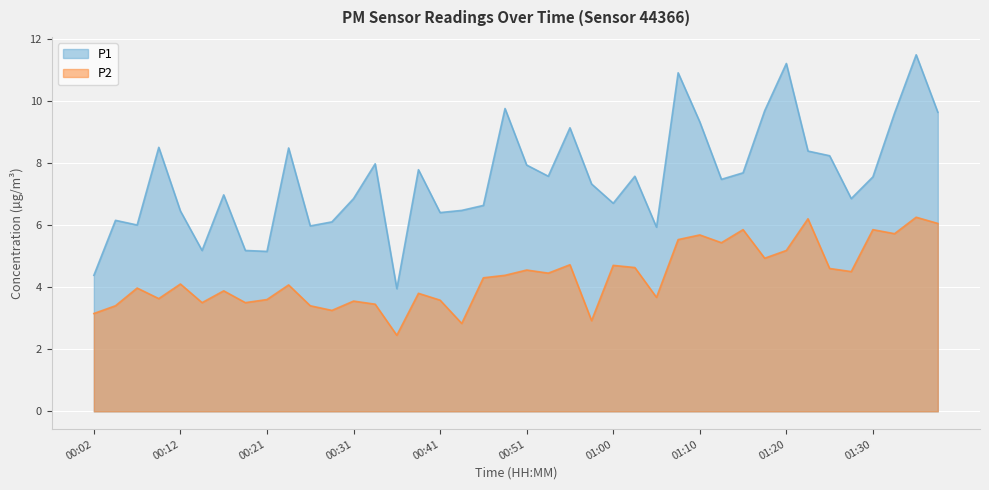

What is the difference between the maximum and minimum values in the P1 series?

7.5